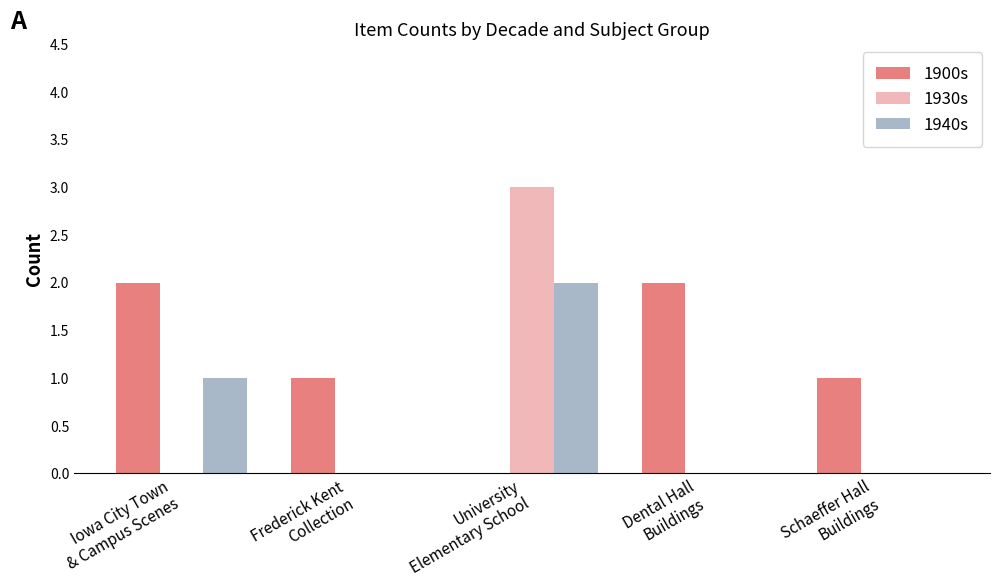

Reading left to right, what are all the values shown in this chart?

1900s: Iowa City Town
& Campus Scenes=2	Frederick Kent
Collection=1	University
Elementary School=0	Dental Hall
Buildings=2	Schaeffer Hall
Buildings=1
1930s: Iowa City Town
& Campus Scenes=0	Frederick Kent
Collection=0	University
Elementary School=3	Dental Hall
Buildings=0	Schaeffer Hall
Buildings=0
1940s: Iowa City Town
& Campus Scenes=1	Frederick Kent
Collection=0	University
Elementary School=2	Dental Hall
Buildings=0	Schaeffer Hall
Buildings=0